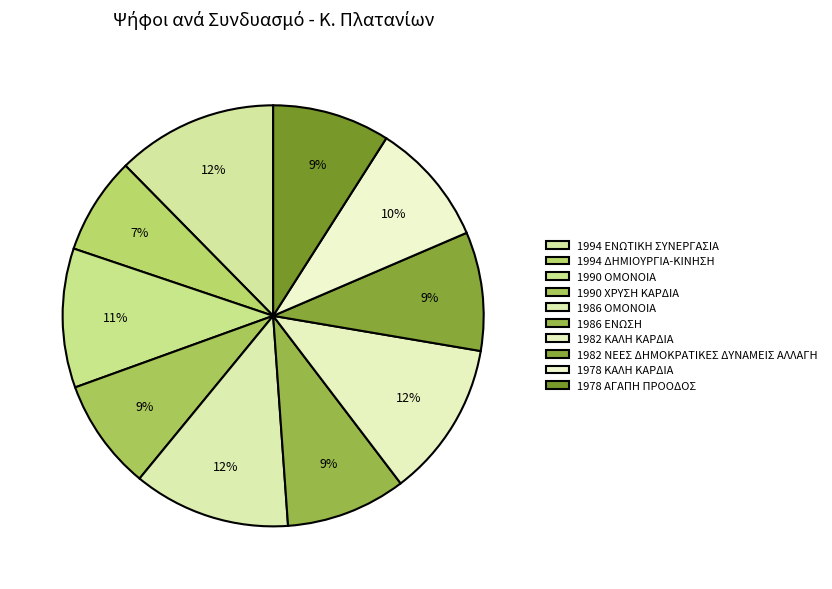

To the nearest percent, what is the combined percentage of 1994 ΕΝΩΤΙΚΗ ΣΥΝΕΡΓΑΣΙΑ and 1986 ΟΜΟΝΟΙΑ?

24%